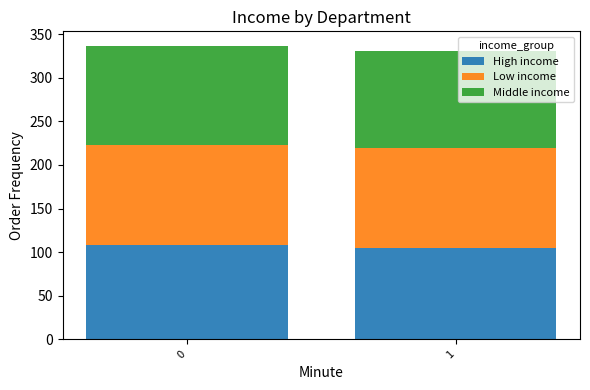

The value of High income at 1 is 23.6. True or false?

False